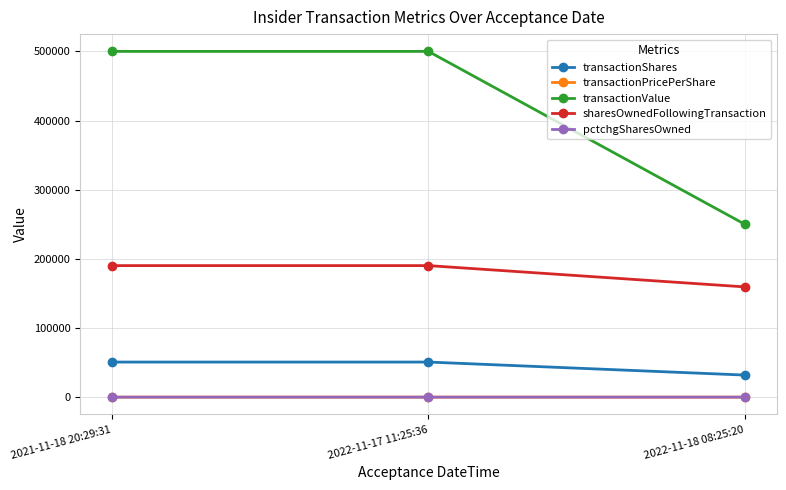

How many lines are shown in the chart?

5